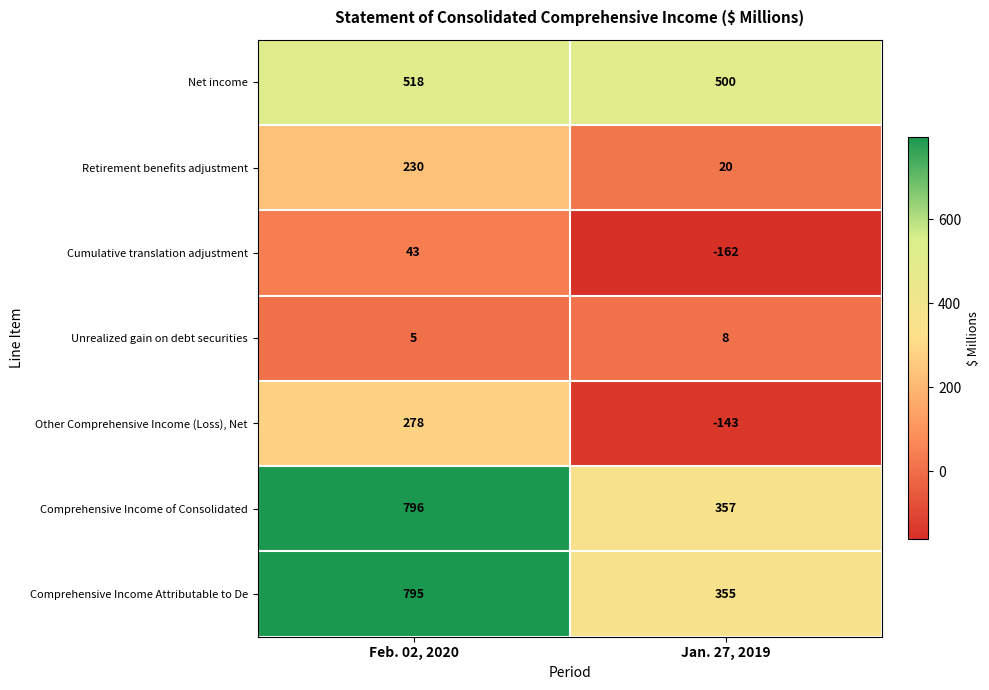

At how many categories does at least one series exceed 520?

1